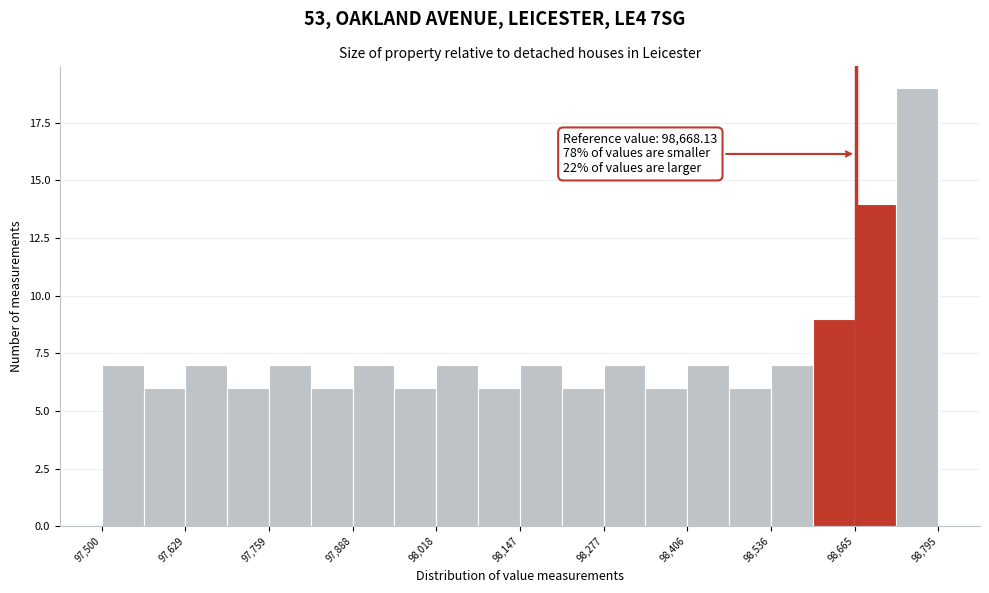

Read against the x-axis, roughly where is the centre of the tallest bar?

98760